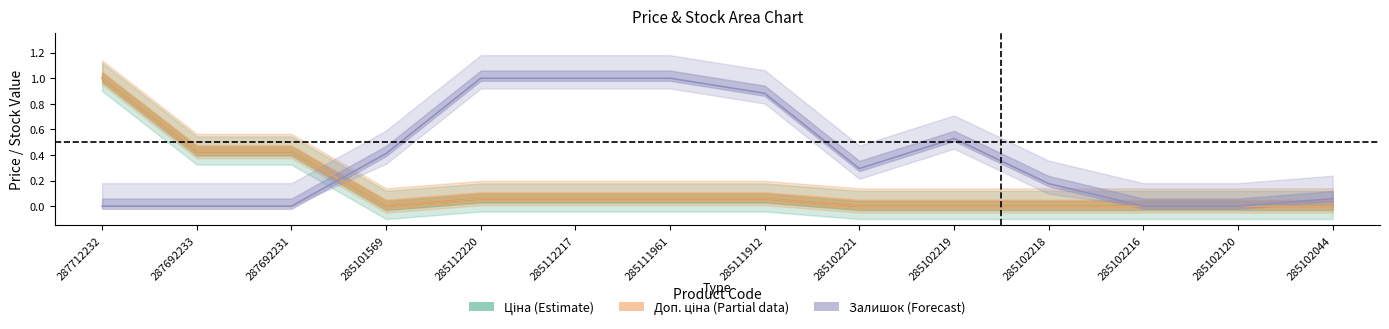

Reading left to right, list all the values displayed in this chart.

Ціна (Estimate): 287712232=1.0	287692233=0.4	287692231=0.4	285101569=0.0	285112220=0.1	285112217=0.1	285111961=0.1	285111912=0.1	285102221=0.0	285102219=0.0	285102218=0.0	285102216=0.0	285102120=0.0	285102044=0.0
Доп. ціна (Partial): 287712232=1.0	287692233=0.4	287692231=0.4	285101569=0.0	285112220=0.1	285112217=0.1	285111961=0.1	285111912=0.1	285102221=0.0	285102219=0.0	285102218=0.0	285102216=0.0	285102120=0.0	285102044=0.0
Залишок (Forecast): 287712232=0.0	287692233=0.0	287692231=0.0	285101569=0.4	285112220=1.0	285112217=1.0	285111961=1.0	285111912=0.9	285102221=0.3	285102219=0.5	285102218=0.2	285102216=0.0	285102120=0.0	285102044=0.1